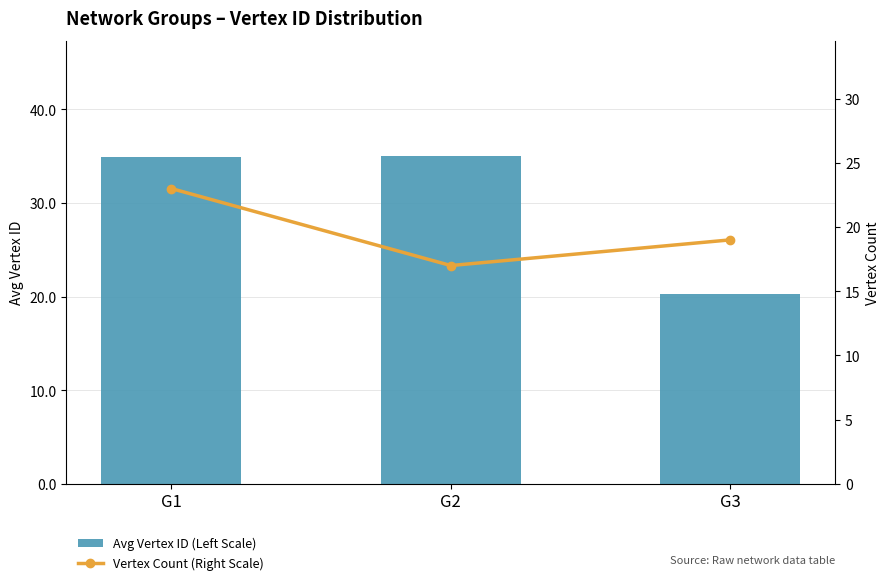

How many series are shown in this chart?

2